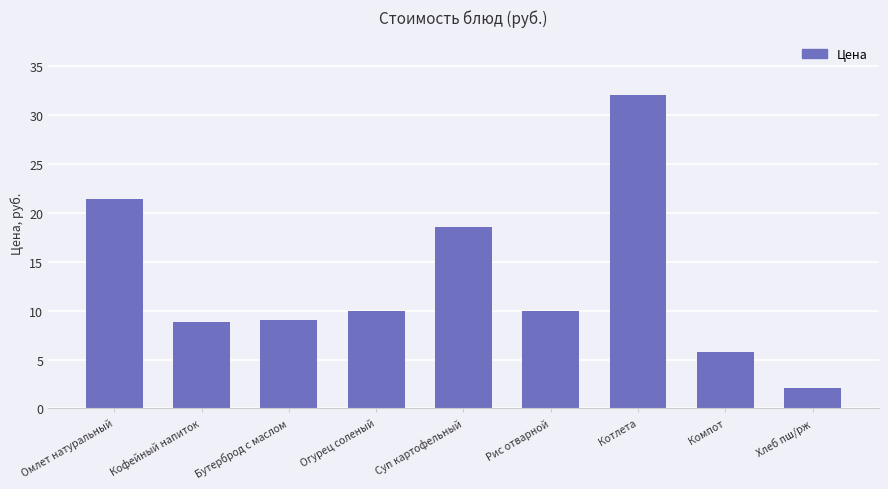

What is the label of the 6th bar from the right?

Огурец соленый